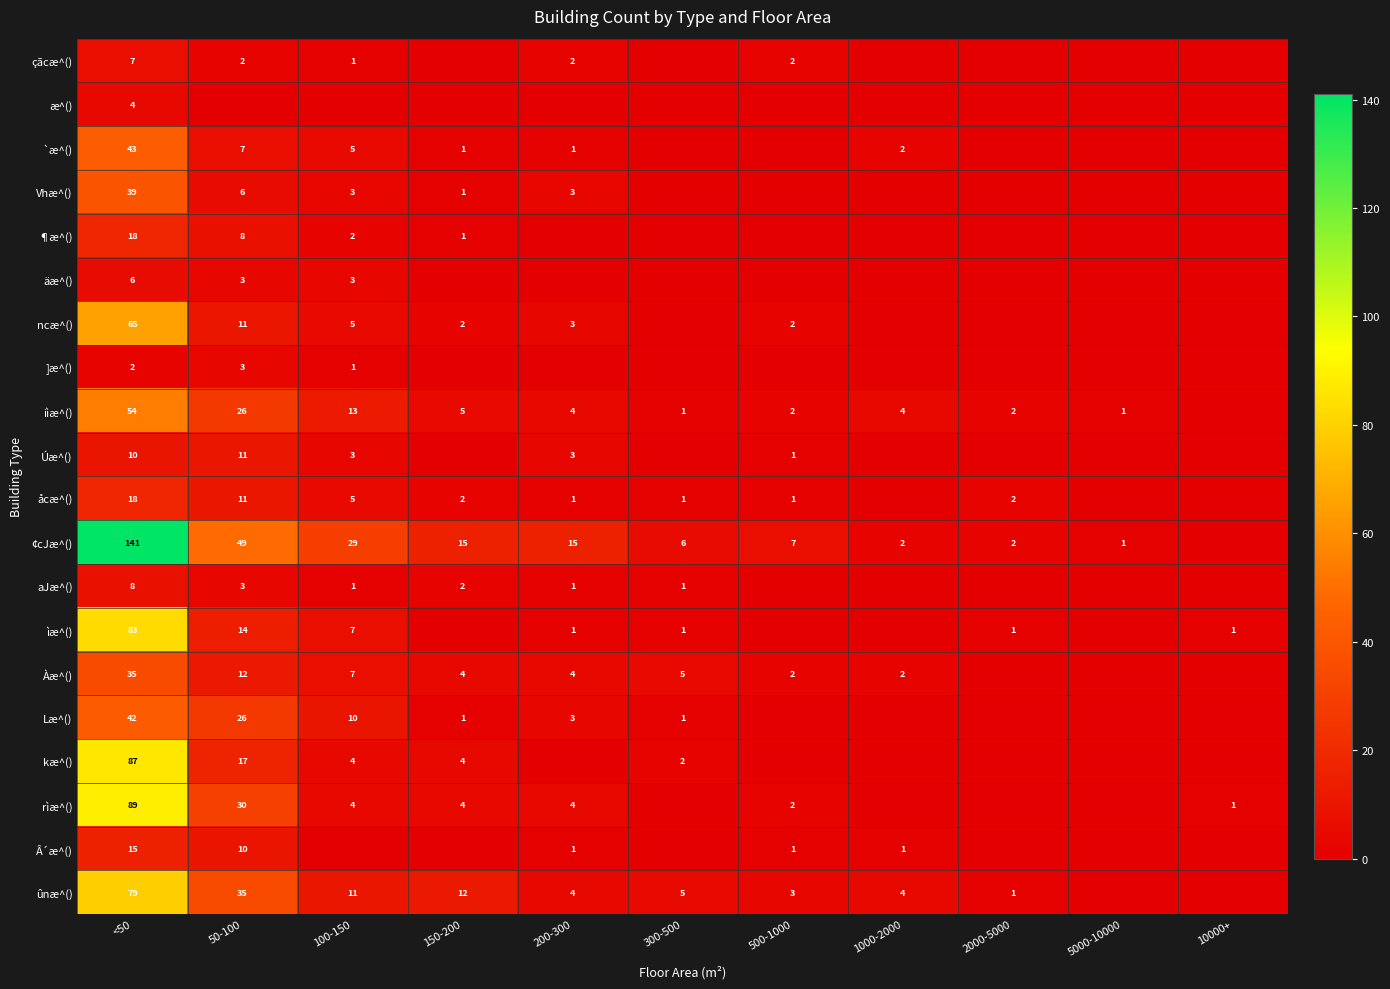

True or false: aJæ^() has a value of 8 at <50.

True